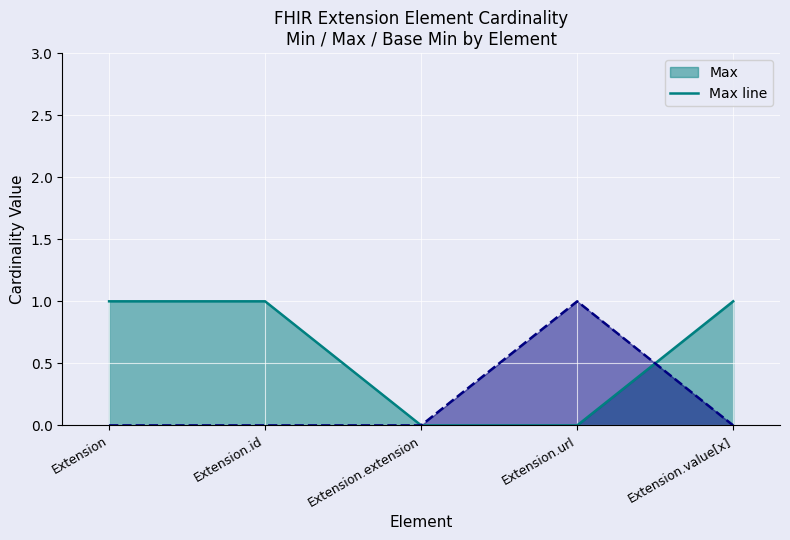

Is the value of Base Min line at Extension.id greater than the value of Max line at Extension.value[x]?

No